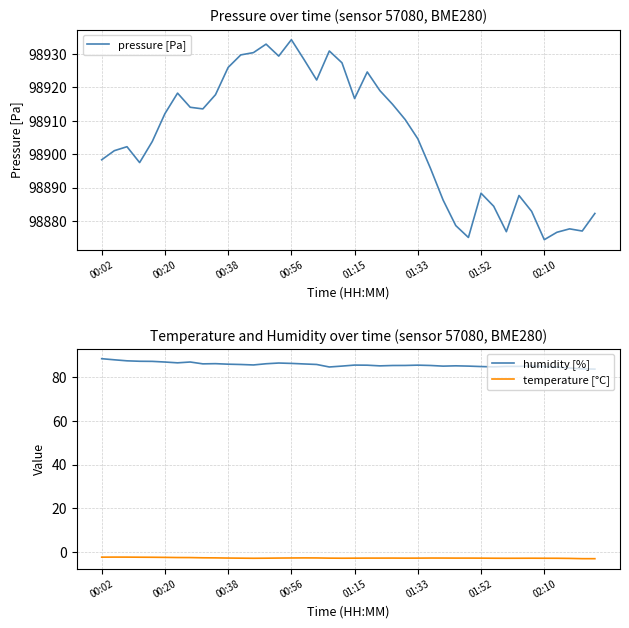

Which series has the largest total across all categories?

pressure [Pa]